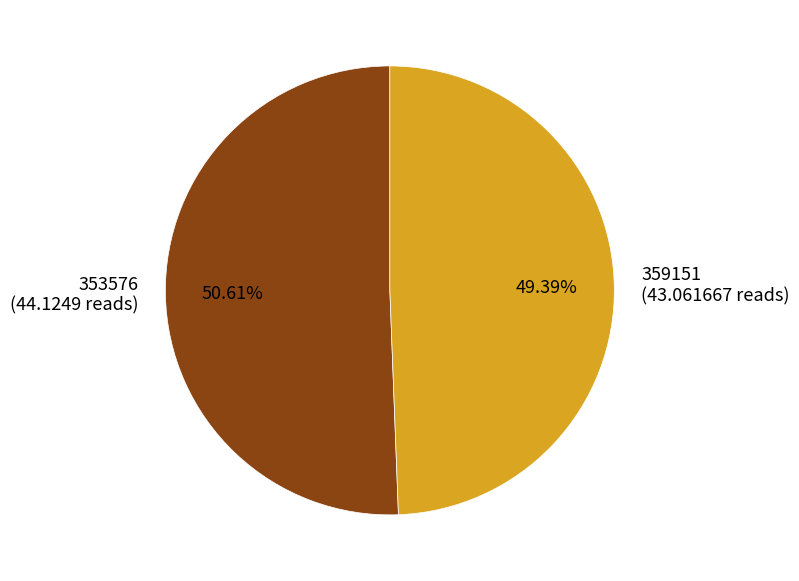

True or false: 359151 accounts for 49% of the total.

True